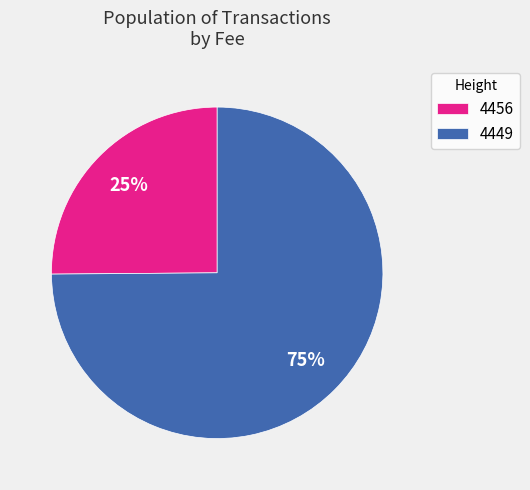

Which slice is the smallest?

4456